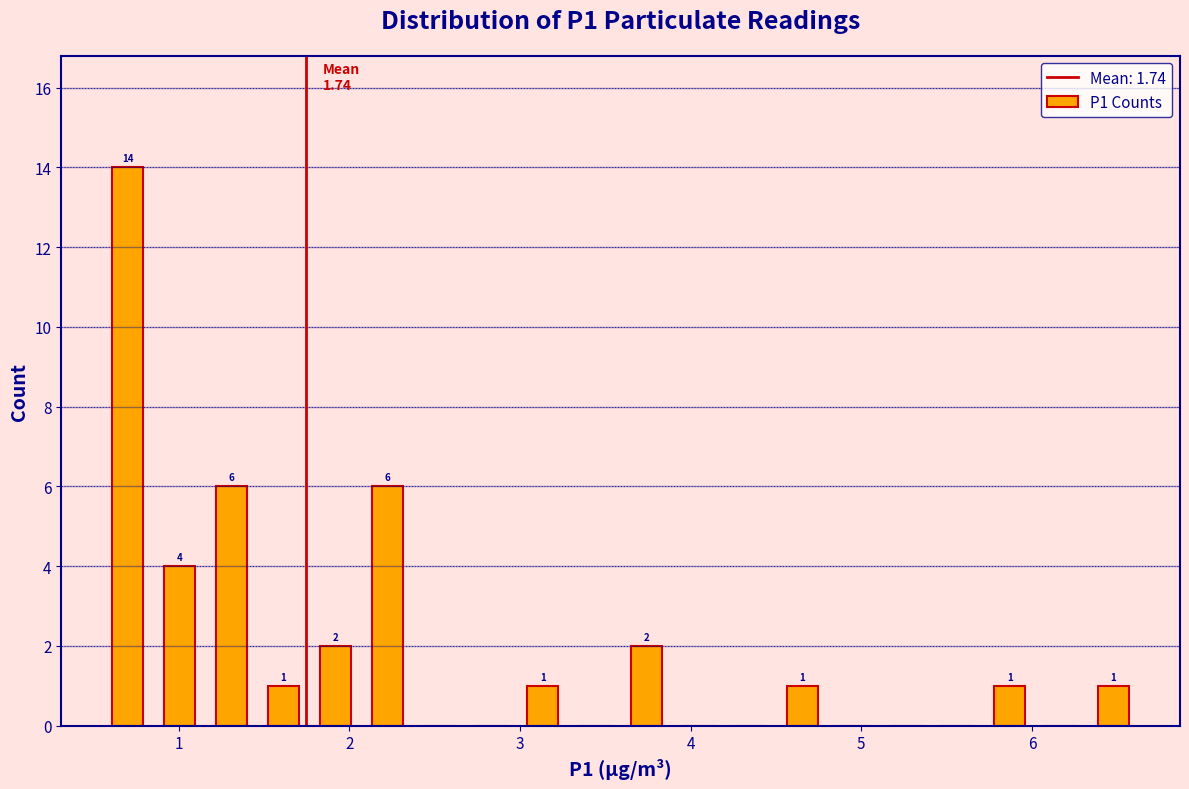

Read against the x-axis, roughly where is the centre of the tallest bar?

0.7